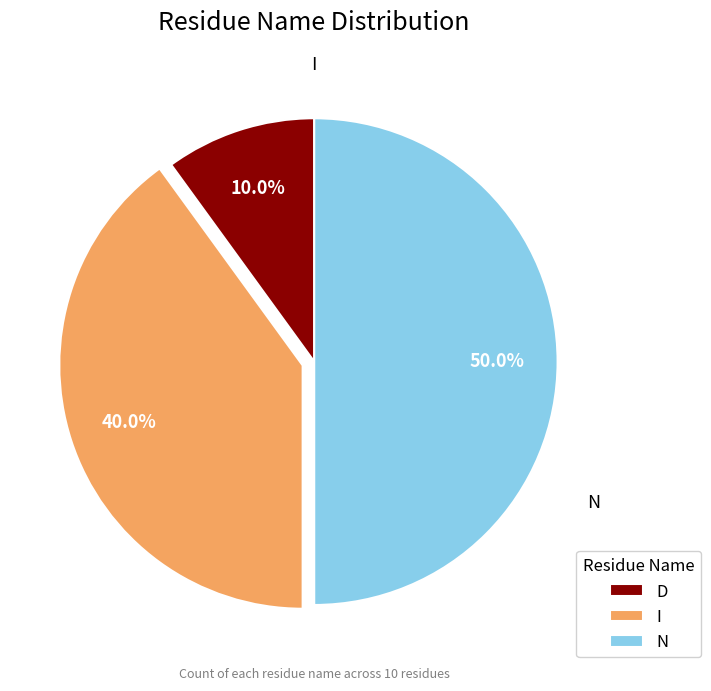

Which category has the smallest portion of the pie?

D